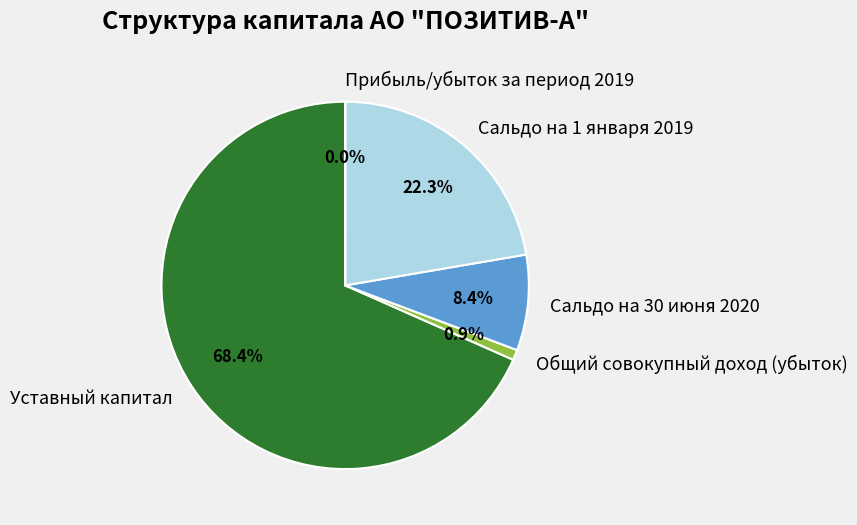

What percentage do Уставный капитал and Общий совокупный доход (убыток) together represent?

69.3%